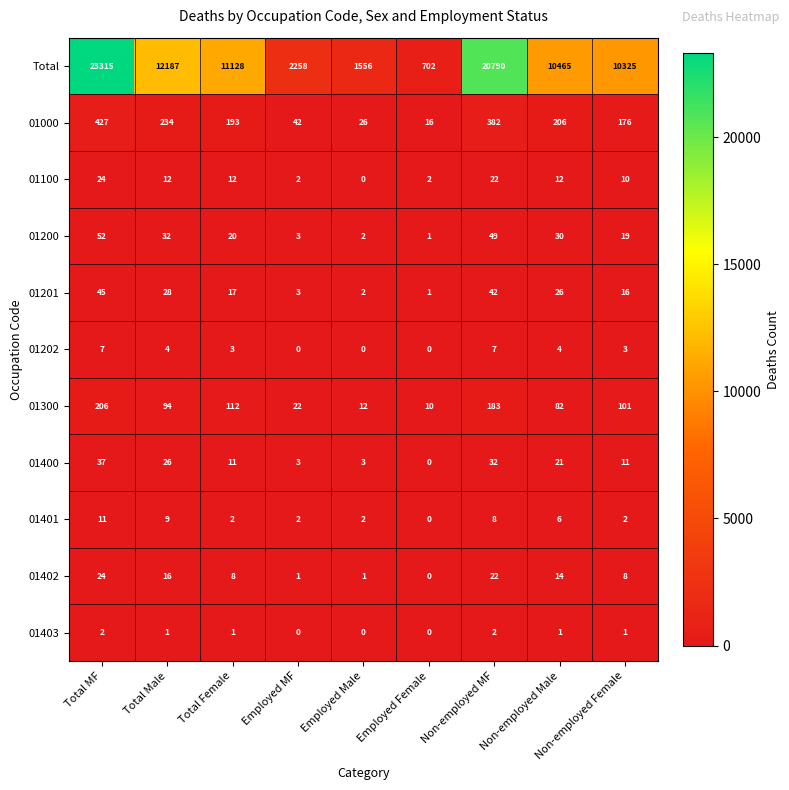

Which series has the largest total across all categories?

Total